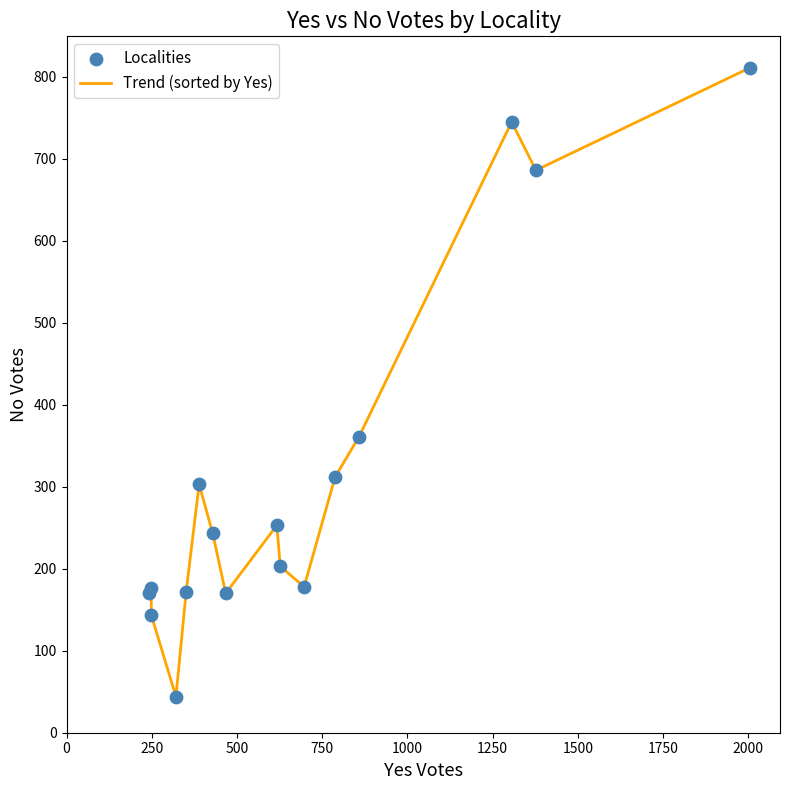

What is the minimum value shown in the chart?

44